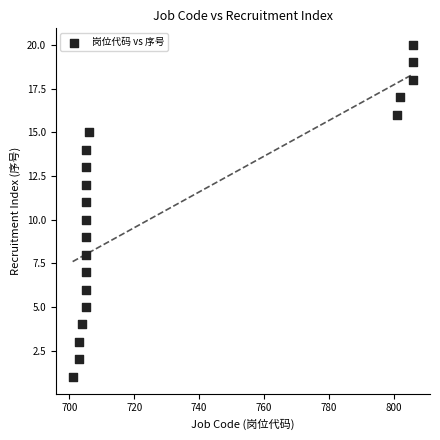

What is the range of X values (max minus min)?

105